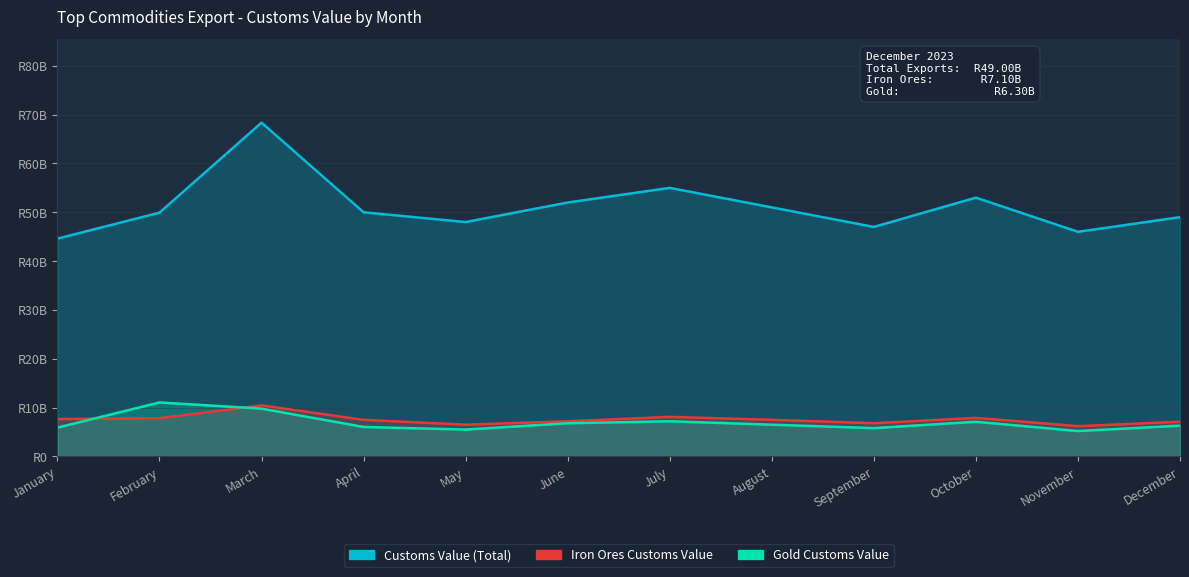

Does the chart have visible grid lines?

Yes